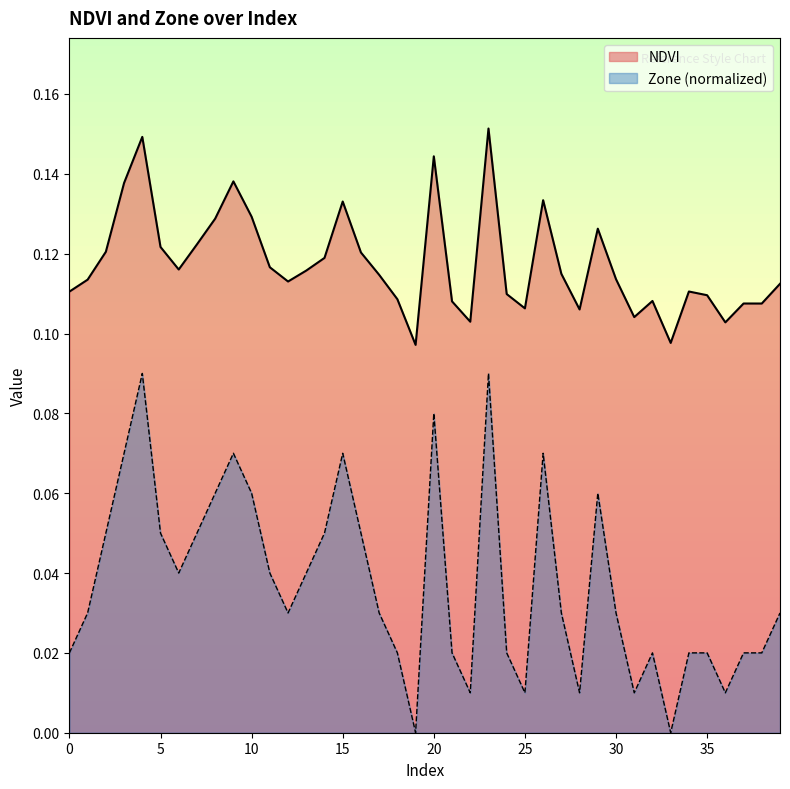

At which category is the sum across all series the highest?

23